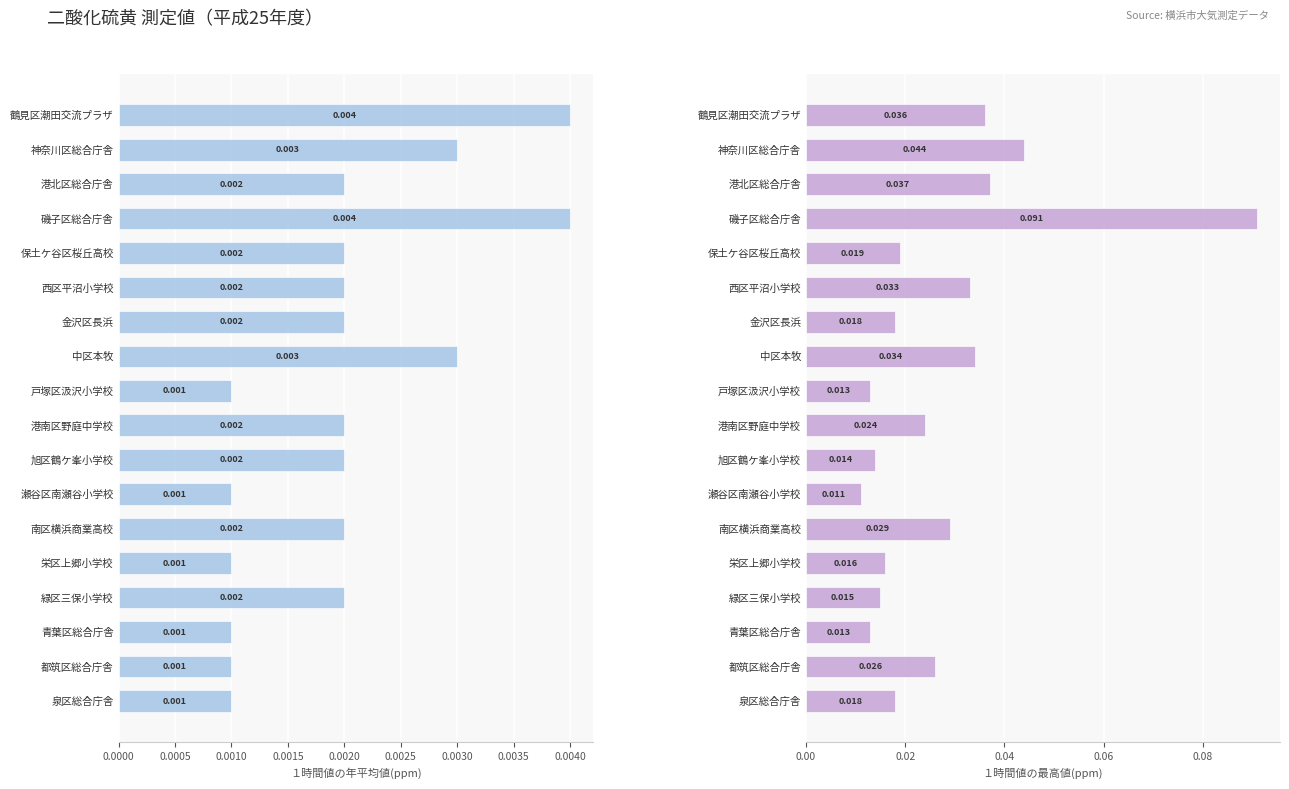

List the series in order of their overall mean, highest first.

１時間値の最高値(ppm), １時間値の年平均値(ppm)